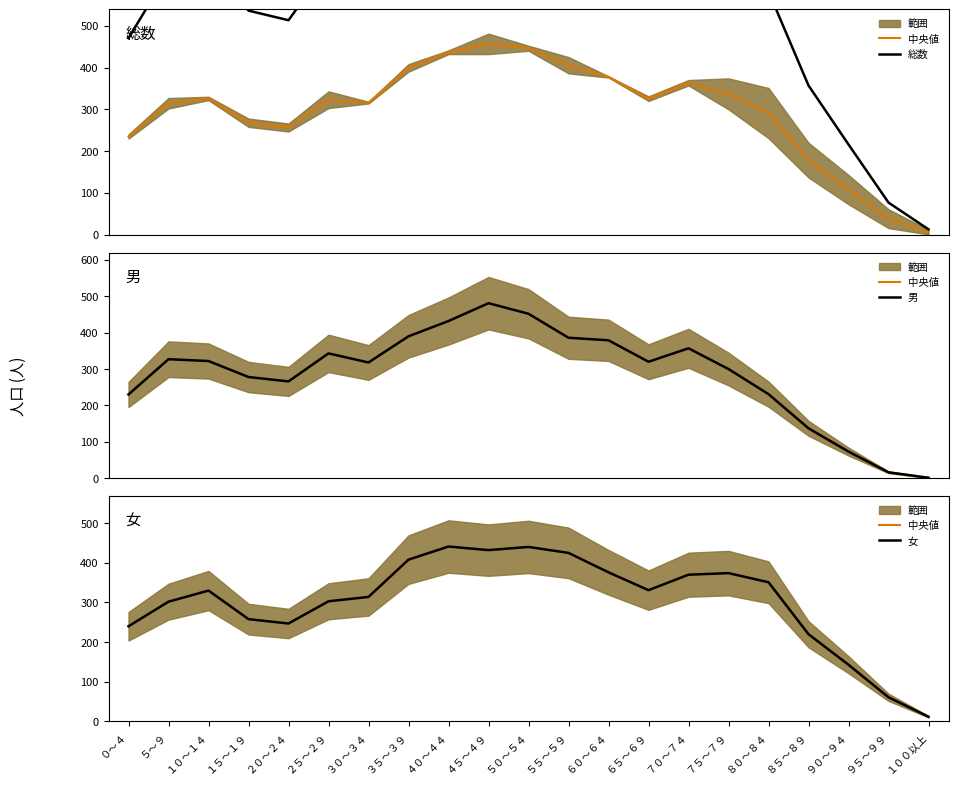

Which series changed the most between ３５～３９ and １００以上?

総数